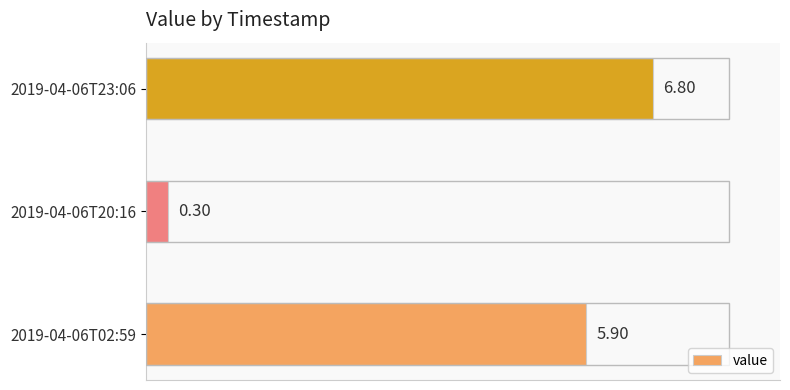

What is the change in value from 2019-04-06T20:16 to 2019-04-06T23:06?

+6.5